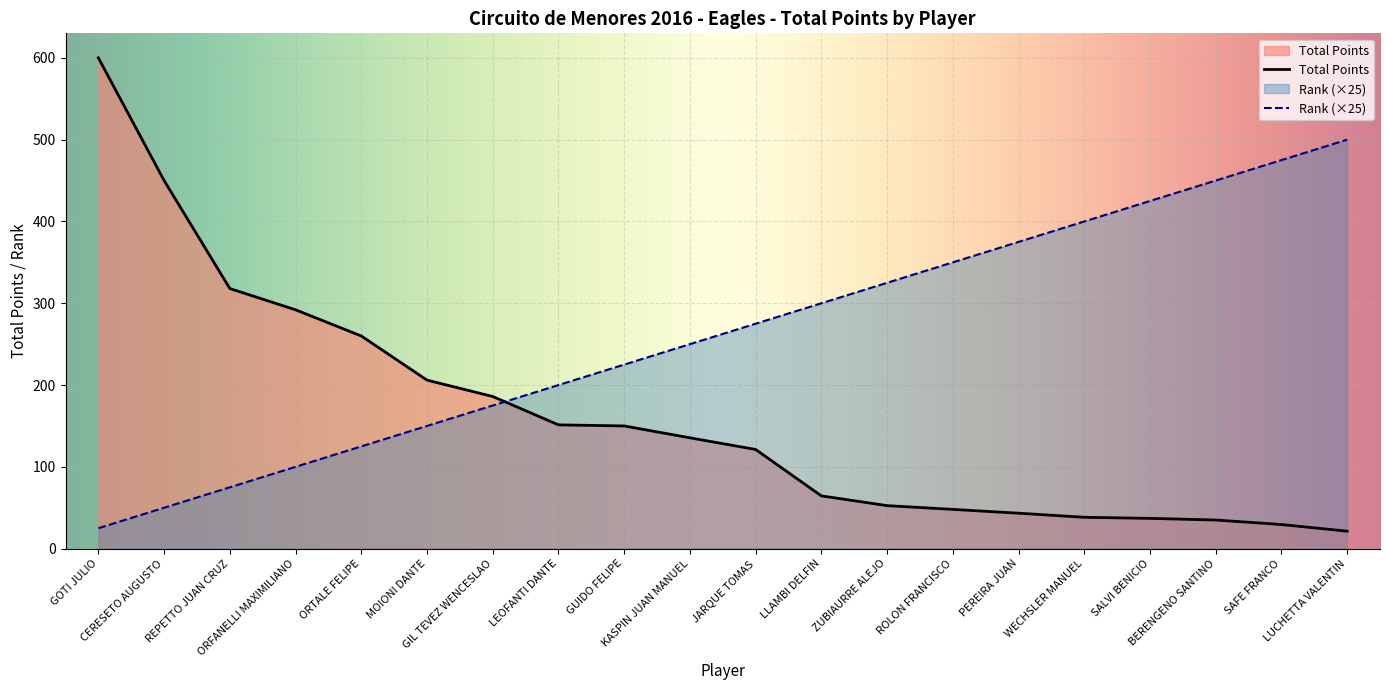

Which series has the largest range (max minus min)?

Total Points